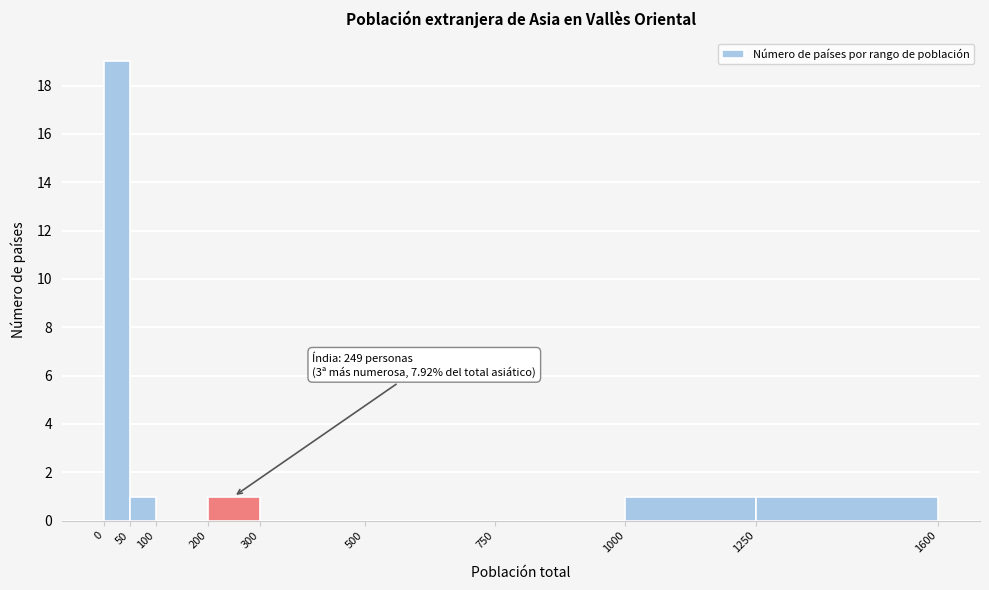

Over which range of the x-axis is the bar tallest?

0 to 50